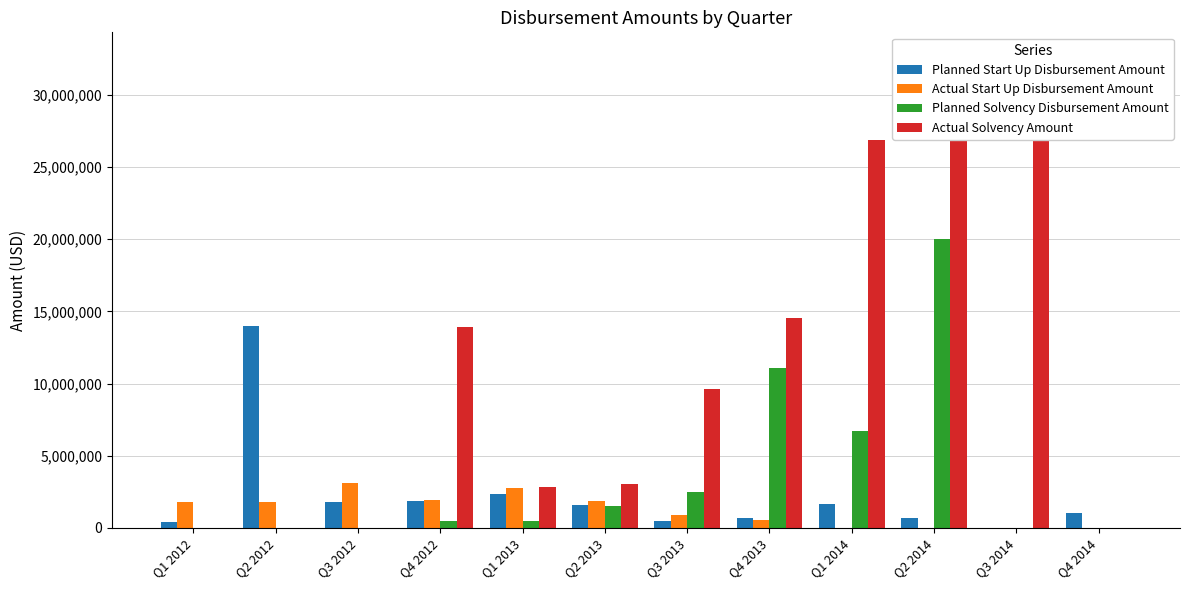

What is the difference between the second highest and second lowest values in the Planned Start Up Disbursement Amount series?

1925499